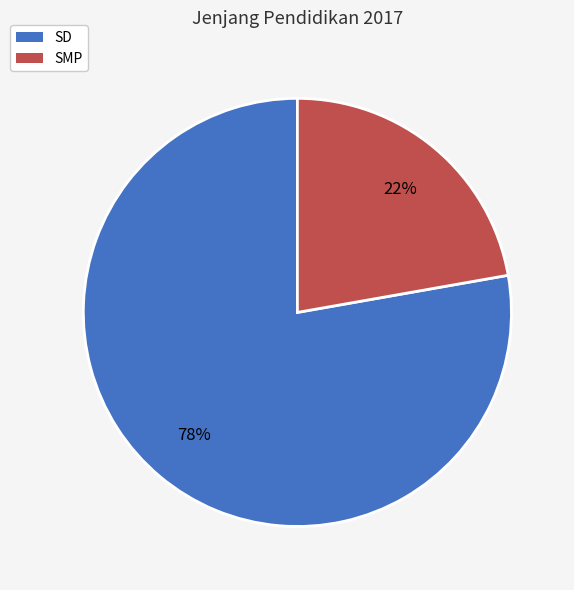

To the nearest percent, what is the difference between the largest and smallest slice percentages?

56%